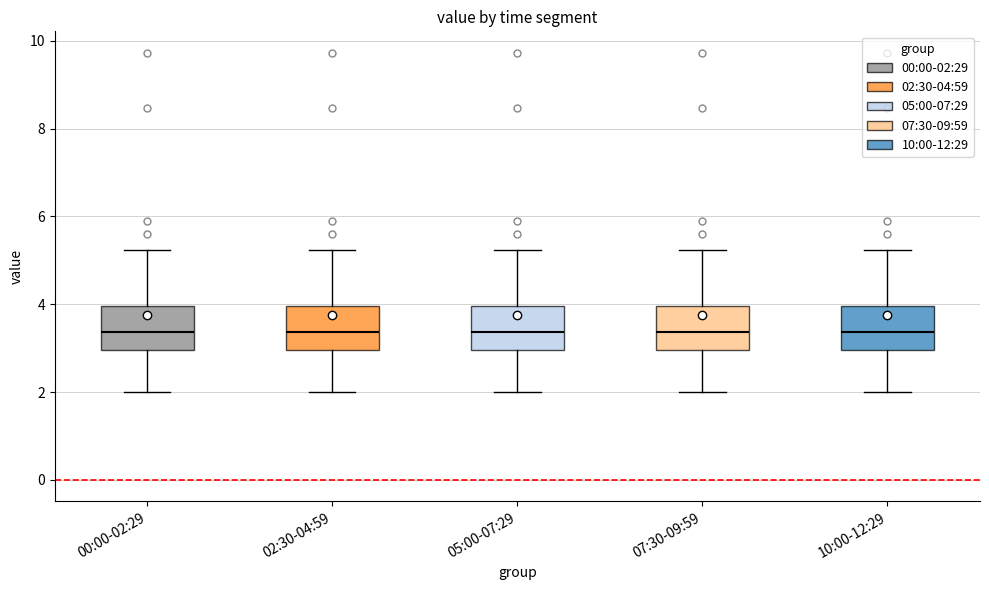

Reading left to right, transcribe this box plot: for each box, give where its median line is, the range the box spans, and where its two whiskers end, as read against the y-axis. The values are not printed on the chart, so give them approximately, as read against the axis.

00:00-02:29: median 3.4, box 3.0 to 4.0, whiskers 2.0 to 5.2
02:30-04:59: median 3.4, box 3.0 to 4.0, whiskers 2.0 to 5.2
05:00-07:29: median 3.4, box 3.0 to 4.0, whiskers 2.0 to 5.2
07:30-09:59: median 3.4, box 3.0 to 4.0, whiskers 2.0 to 5.2
10:00-12:29: median 3.4, box 3.0 to 4.0, whiskers 2.0 to 5.2